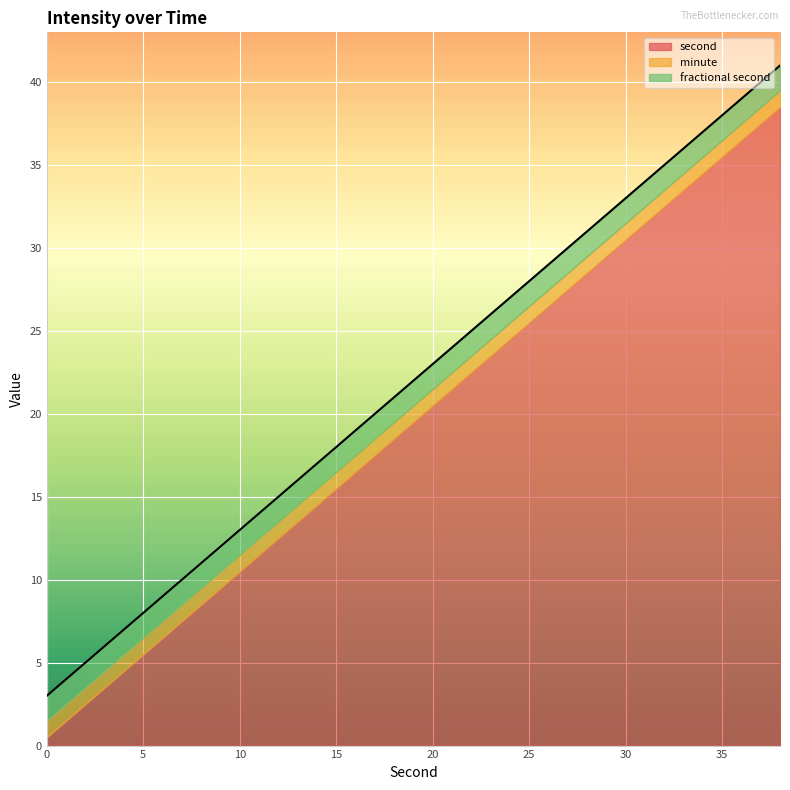

What is the maximum value for second?

38.5